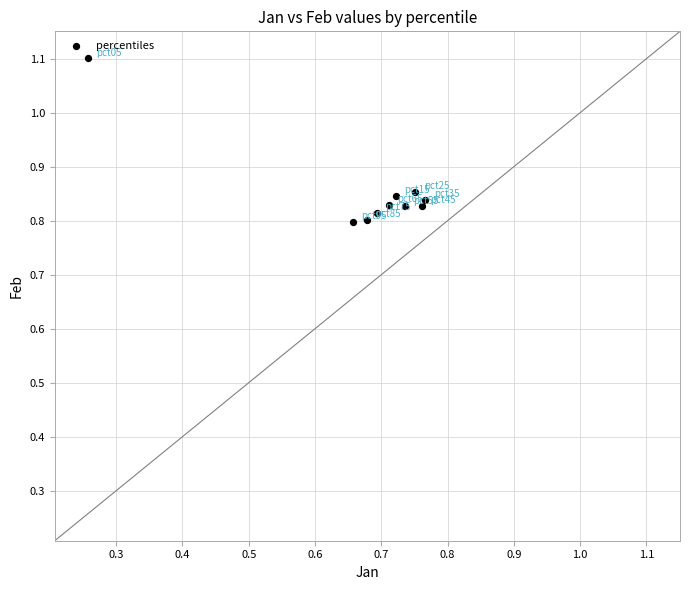

What is the average X value?

0.7